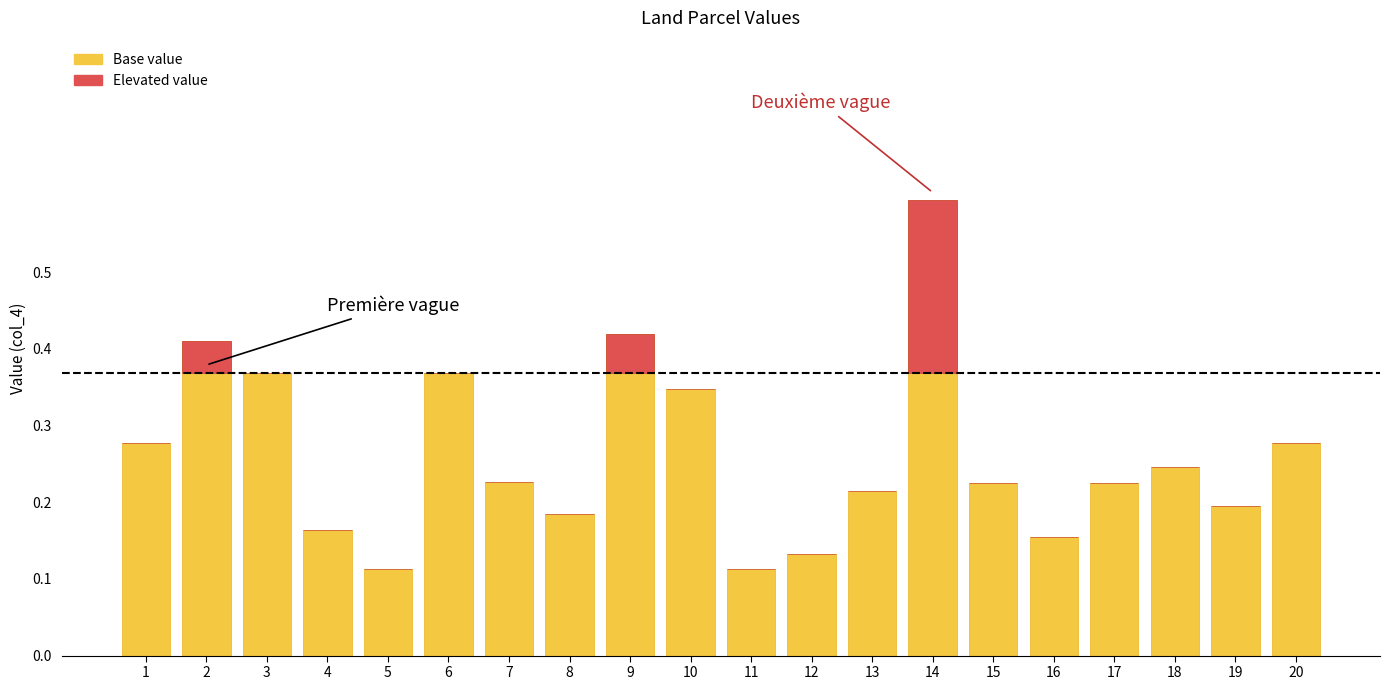

Where is Elevated value nearest to the value 0?

1